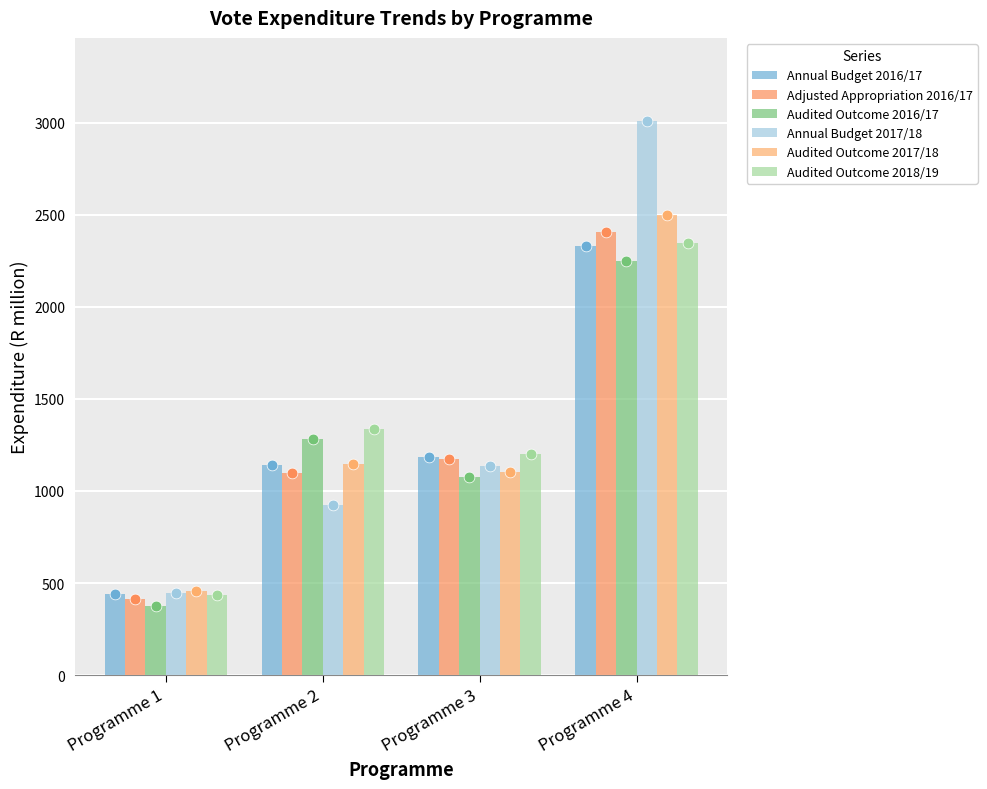

At how many categories does at least one series exceed 1905?

1